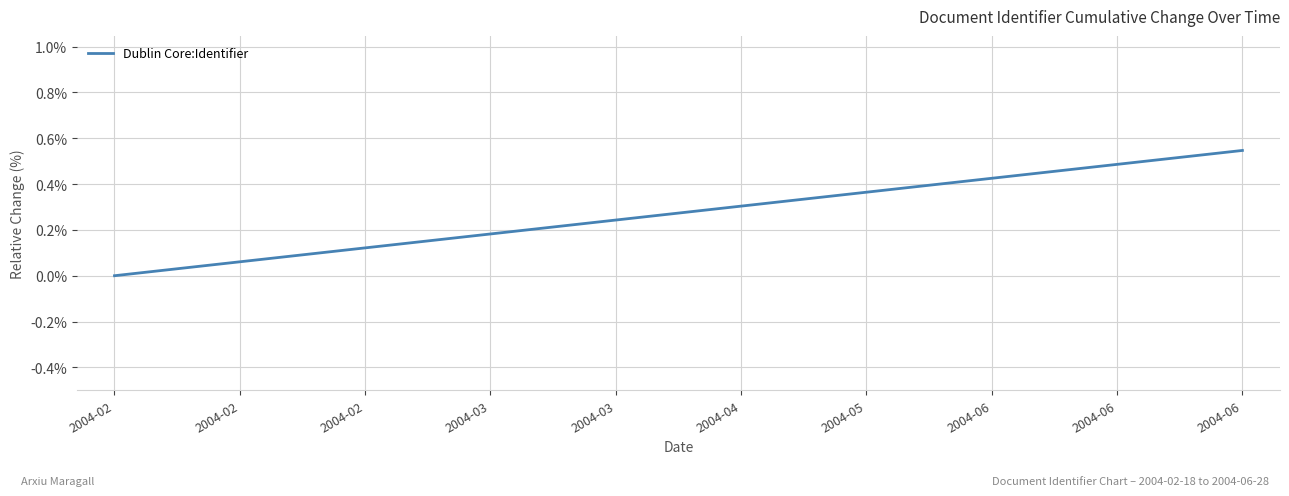

How many lines are shown in the chart?

1